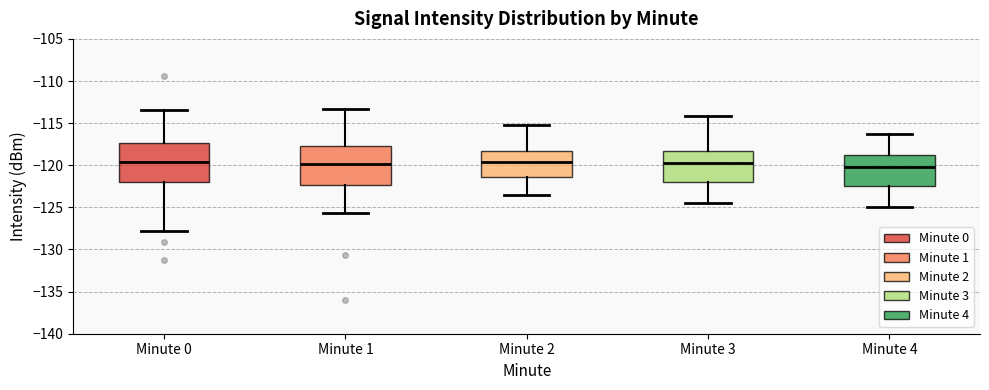

Reading left to right, read every box against the y-axis: the position of its median line, the range the box covers, and the ends of its whiskers. The values are not printed on the chart, so give them approximately, as read against the axis.

Minute 0: median -119.5, box -122.0 to -117.5, whiskers -128.0 to -113.5
Minute 1: median -120.0, box -122.5 to -117.5, whiskers -125.5 to -113.5
Minute 2: median -119.5, box -121.5 to -118.5, whiskers -123.5 to -115.0
Minute 3: median -119.5, box -122.0 to -118.5, whiskers -124.5 to -114.0
Minute 4: median -120.0, box -122.5 to -119.0, whiskers -125.0 to -116.5